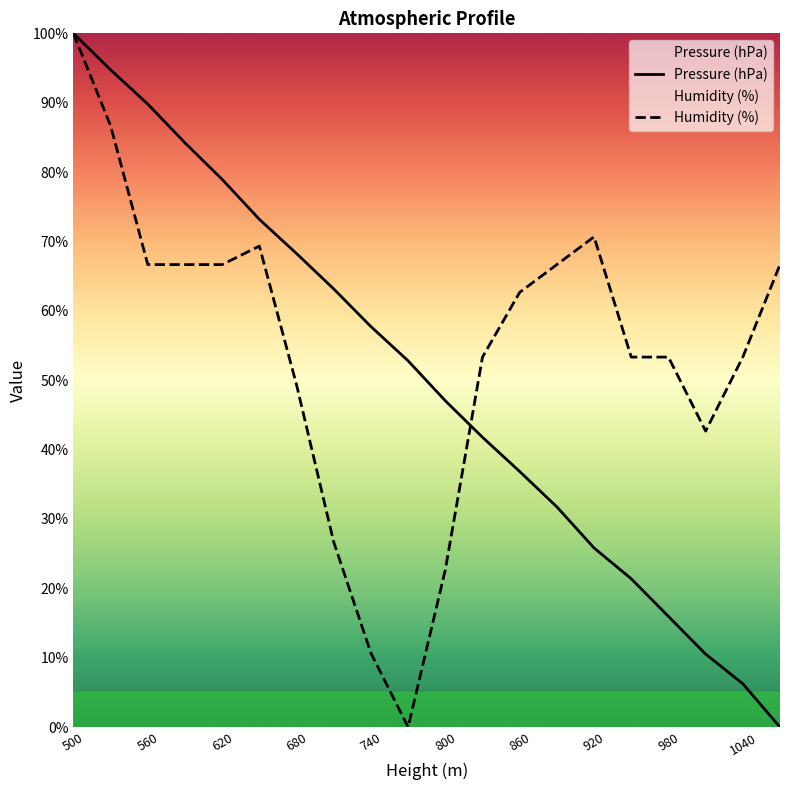

What is the maximum value for Pressure (hPa)?

100.0